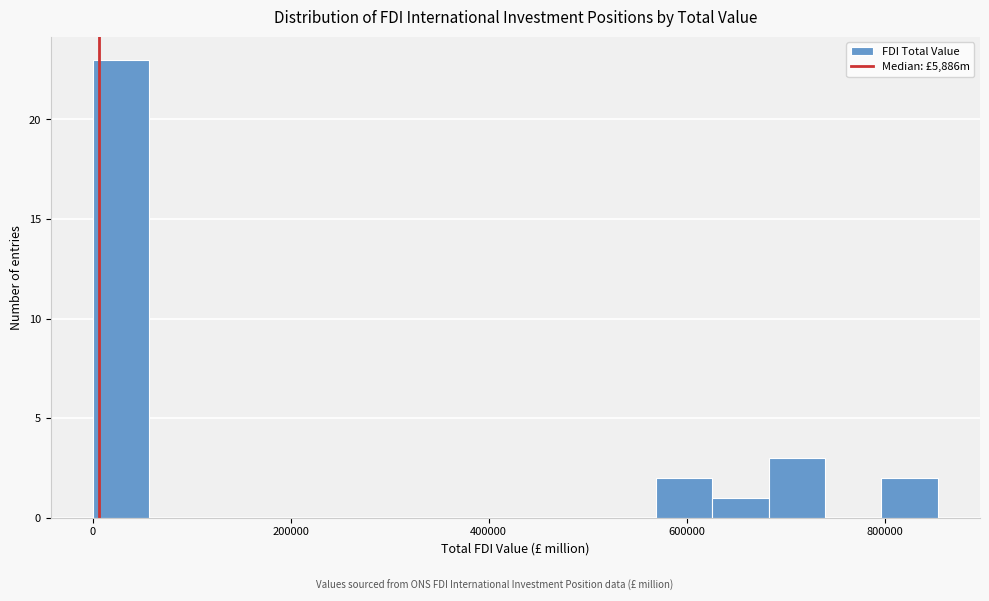

Around what value on the x-axis is the tallest bar? Give the approximate position of its centre, as read against the axis.

20000